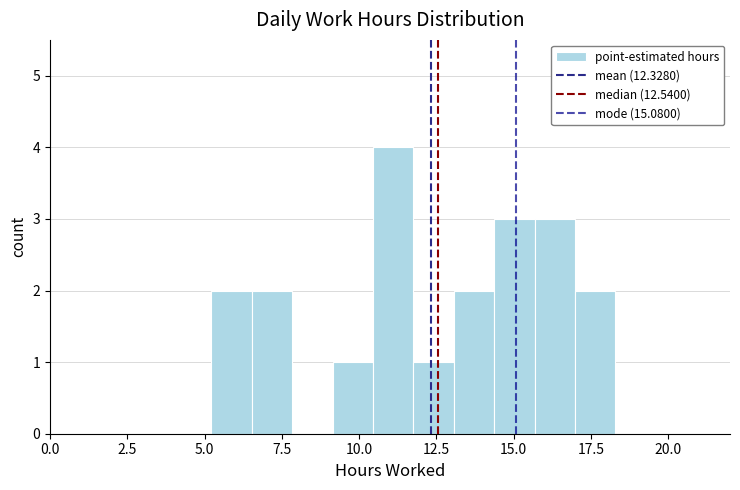

Read against the x-axis, roughly where is the centre of the tallest bar?

11.0